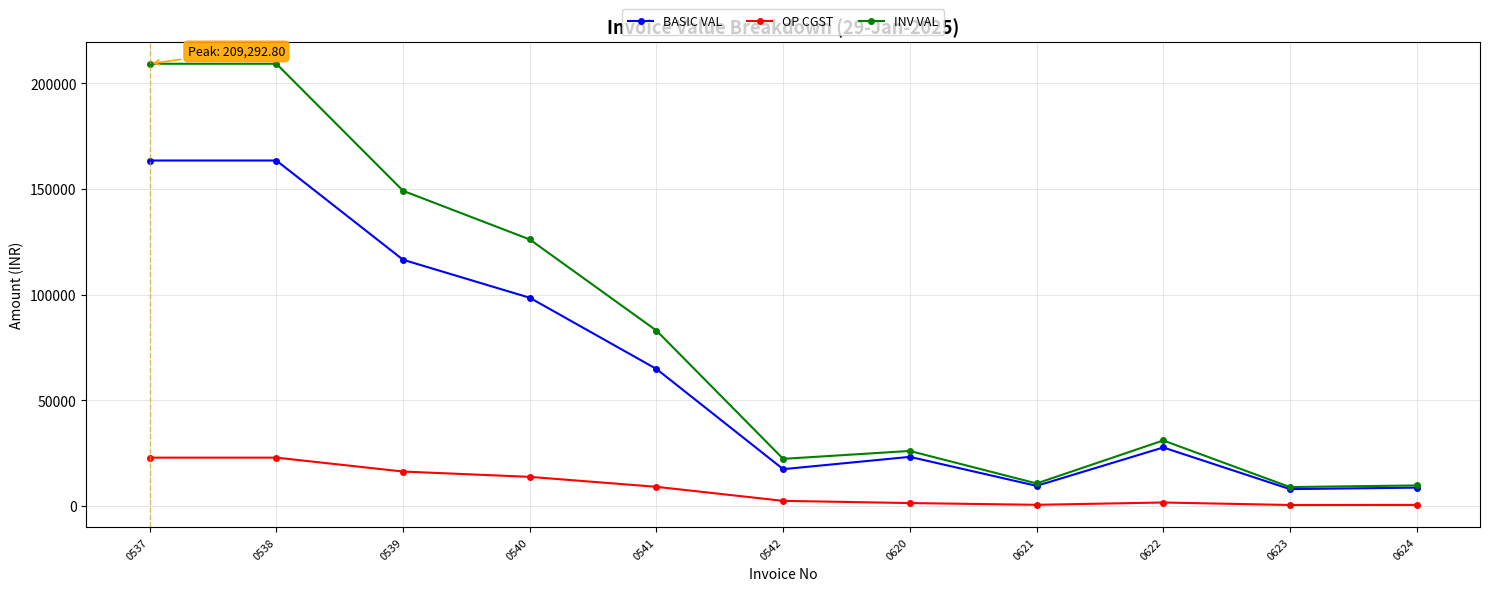

True or false: BASIC VAL has more than 1 interior local peaks.

True